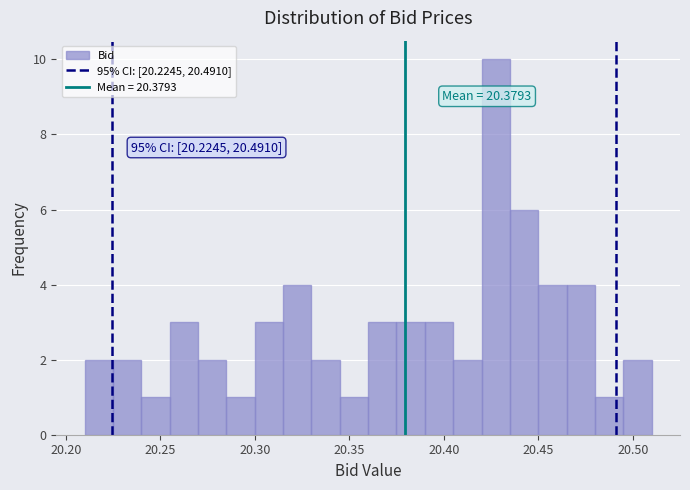

Around what value on the x-axis is the tallest bar? Give the approximate position of its centre, as read against the axis.

20.430